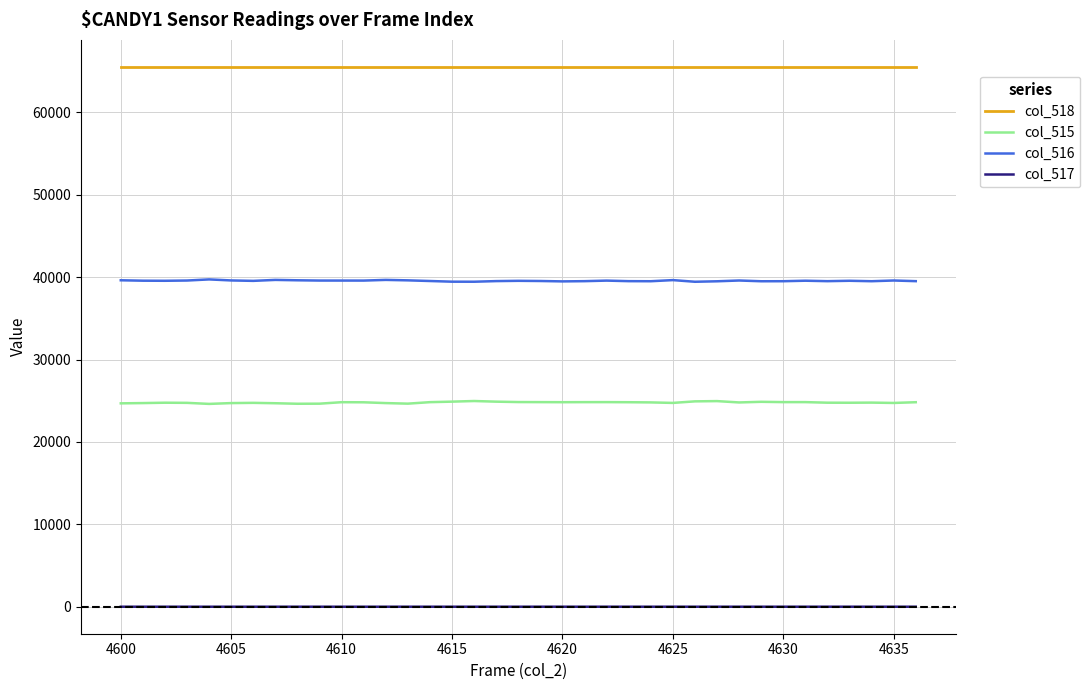

Does the chart have visible grid lines?

Yes